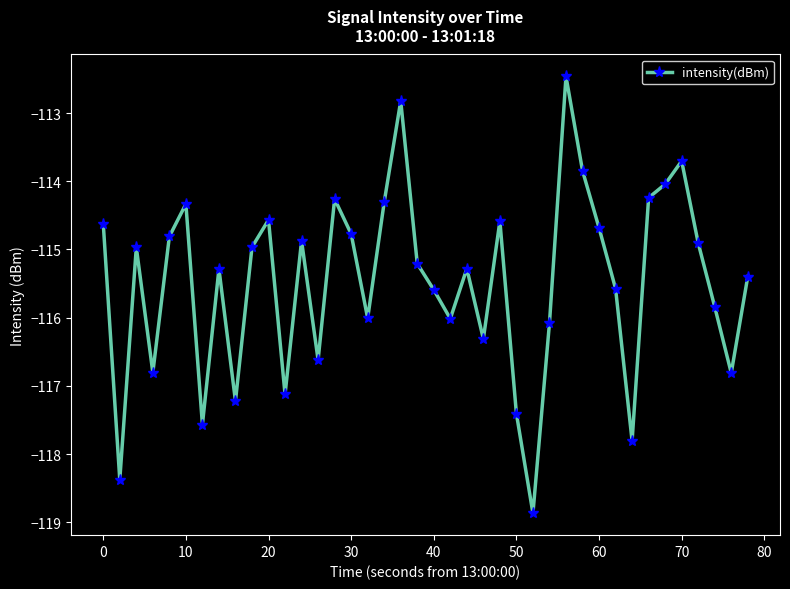

What is the greatest value displayed?

-112.5